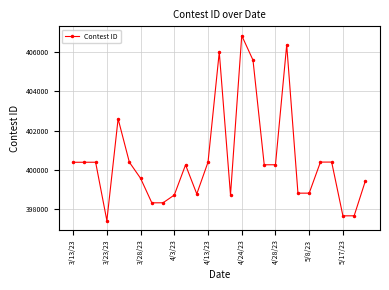

What is the minimum value shown in the chart?

397415